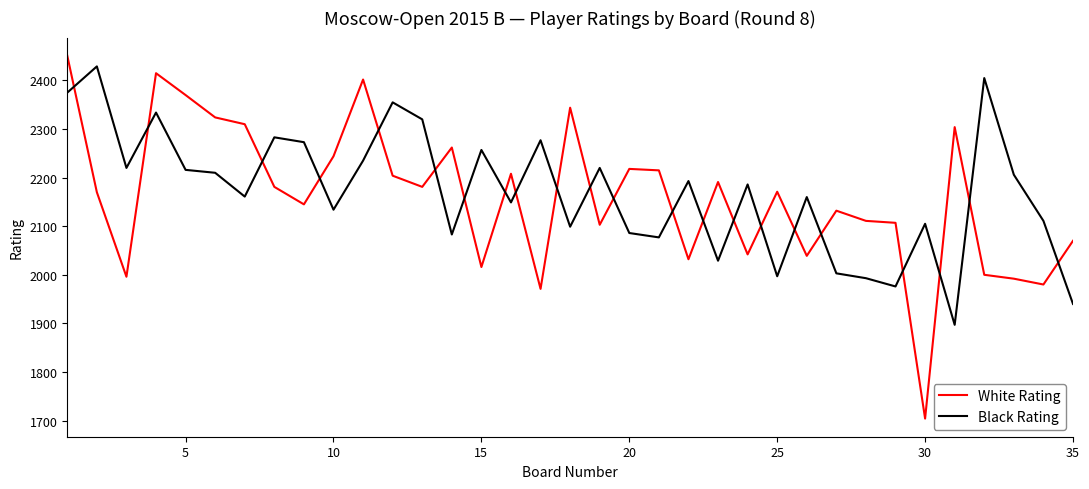

Which series has the widest spread of values?

White Rating